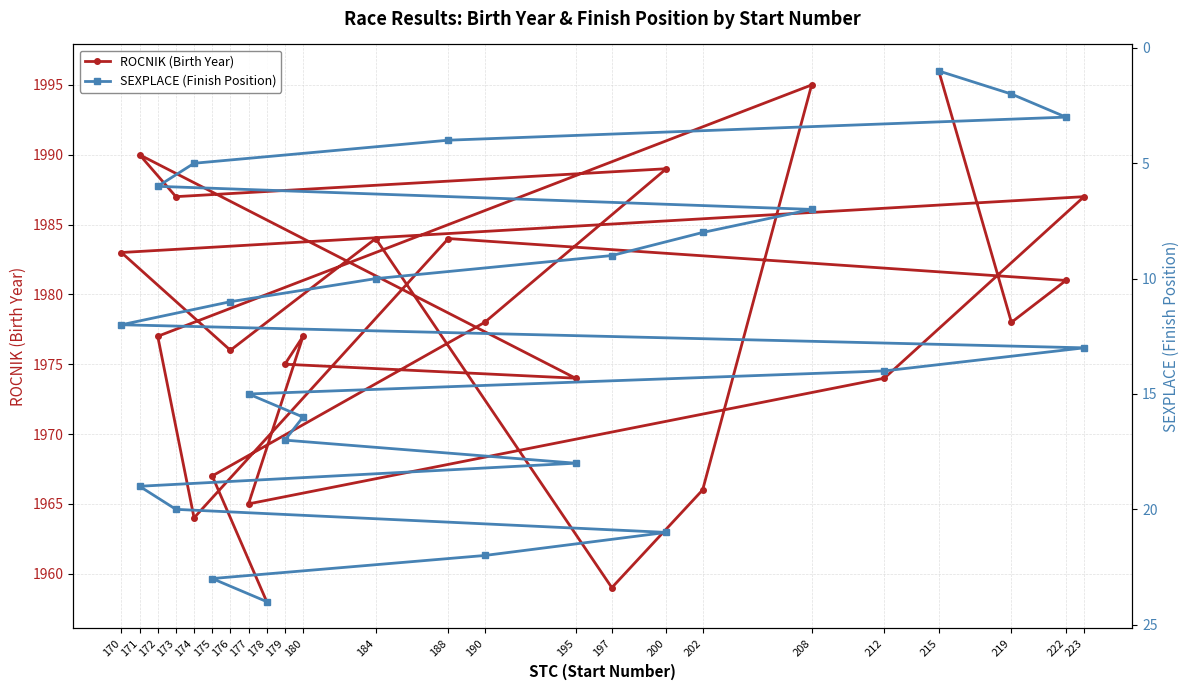

True or false: ROCNIK (Birth Year) and SEXPLACE (Finish Position) cross at least once.

False